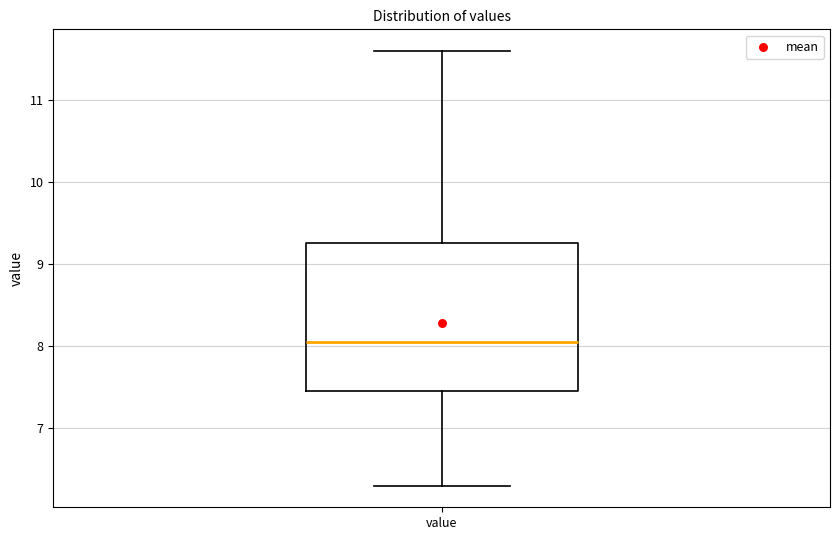

Where does the median line of the box for value sit on the y-axis? The values are not printed on the chart, so give them approximately, as read against the axis.

8.1